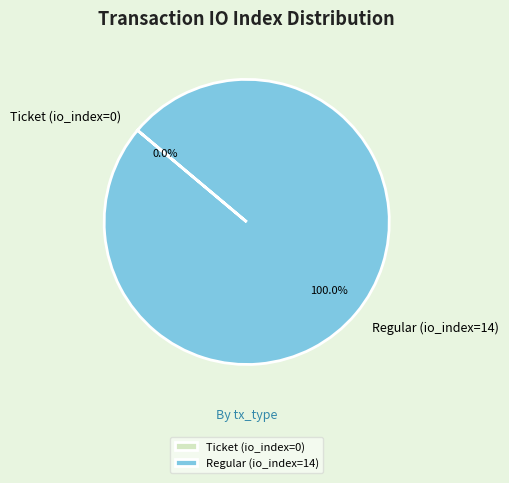

Is it true that Ticket (io_index=0) is 0% of the pie?

True